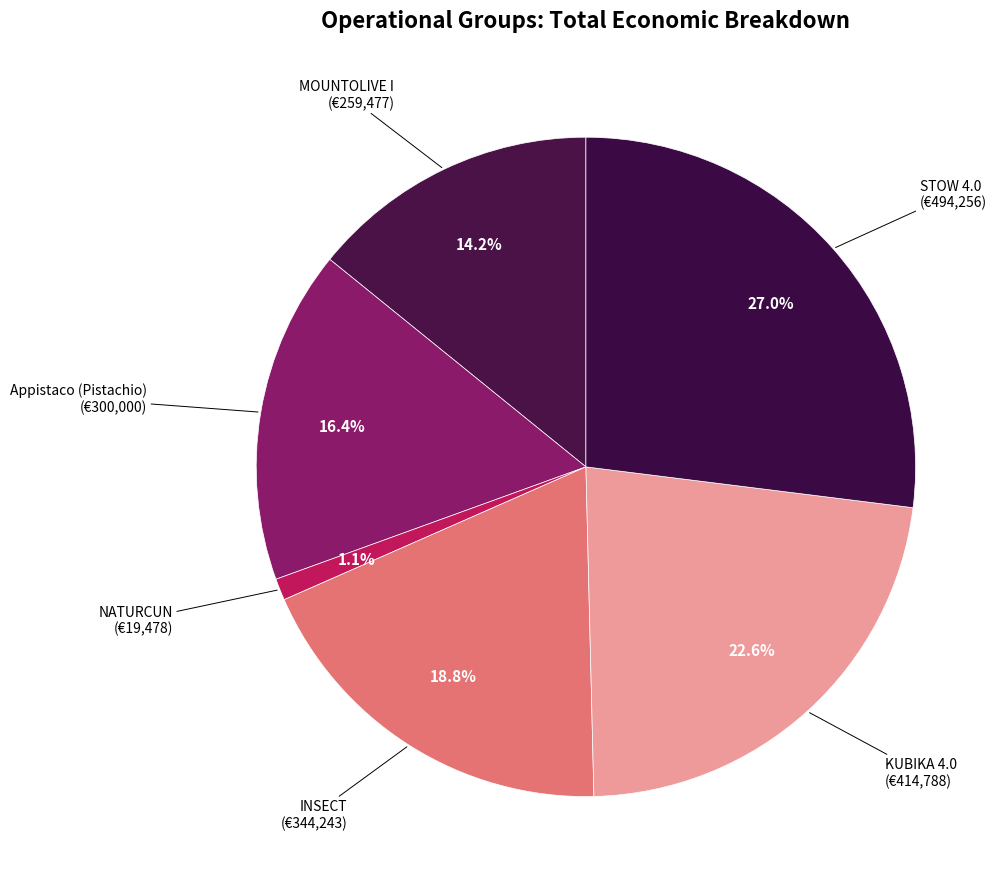

Count the number of slices in the pie.

6